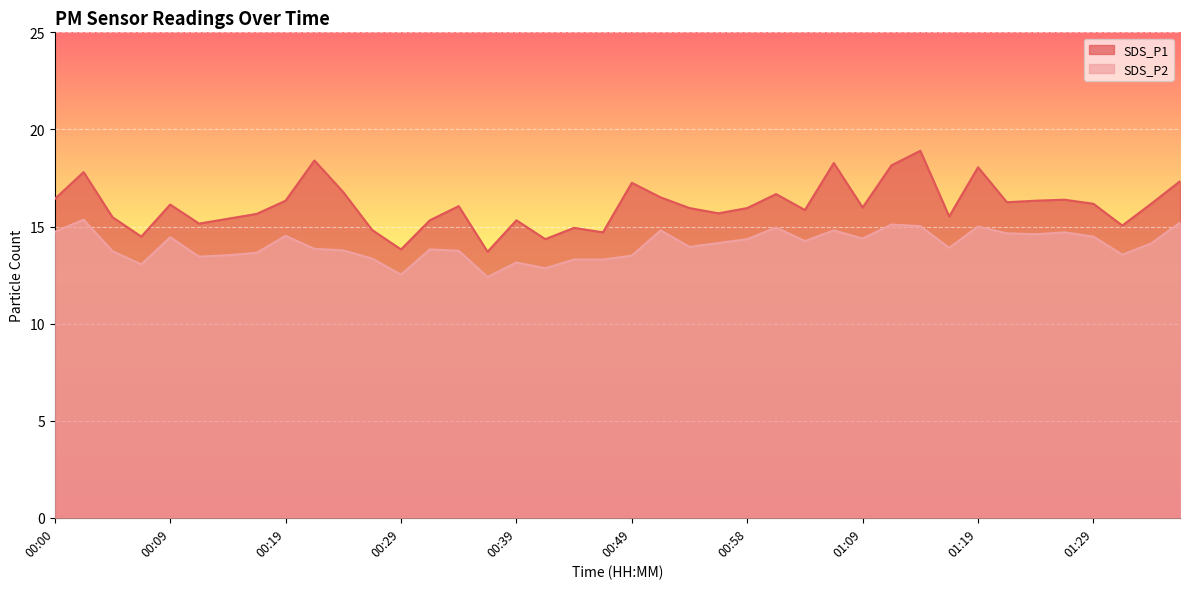

At which label does SDS_P2 reach its minimum?

00:36